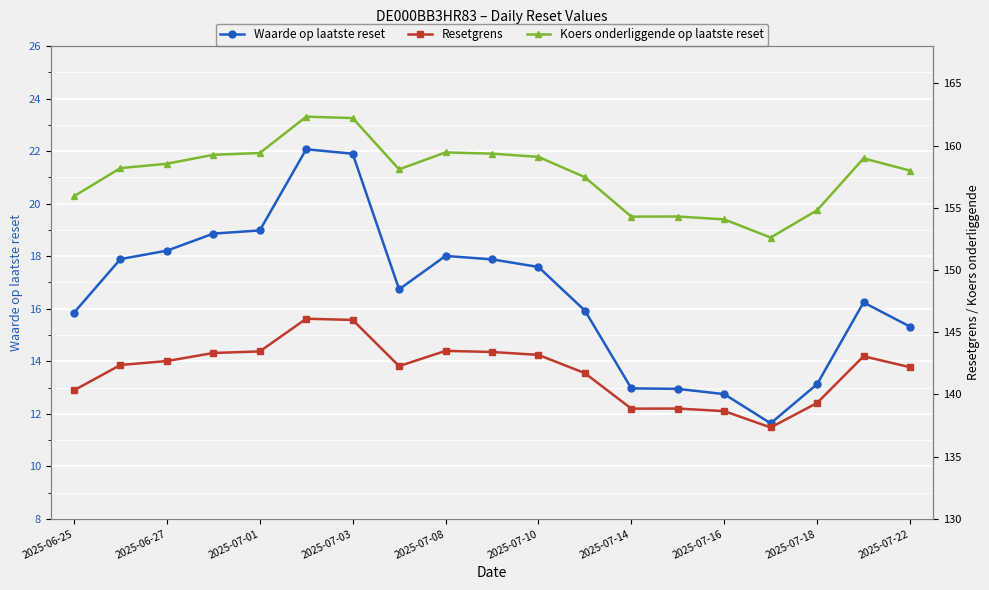

What is the maximum value for Waarde op laatste reset?

22.1